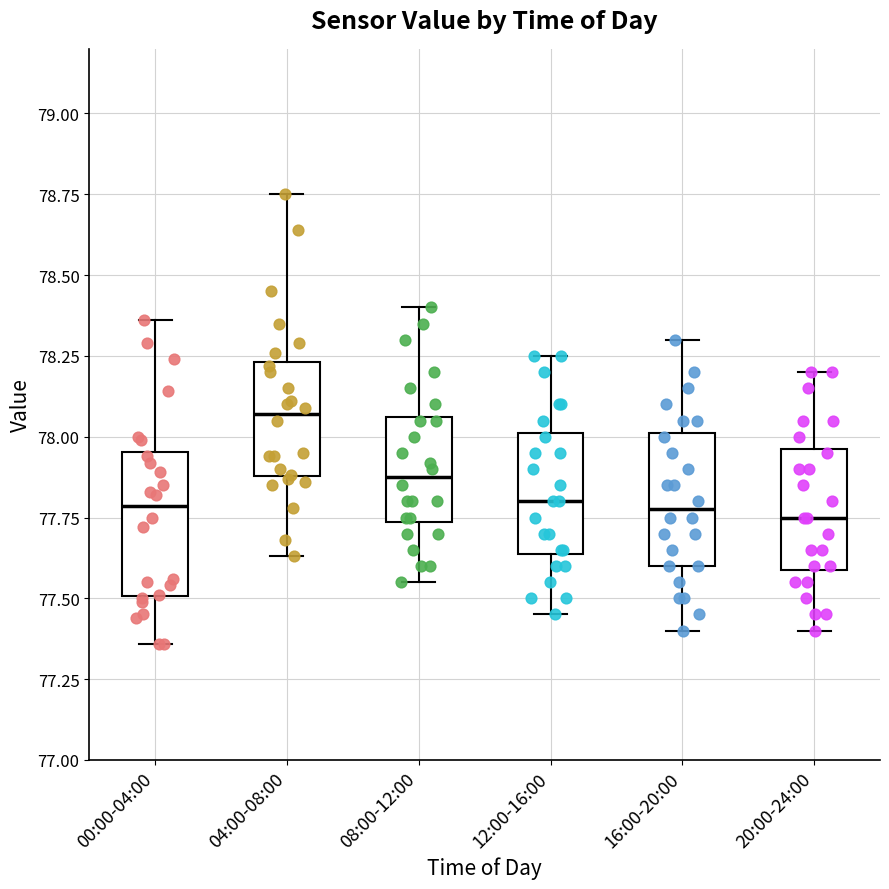

Where is the upper edge of the box for 20:00-24:00 on the y-axis? The values are not printed on the chart, so give them approximately, as read against the axis.

77.95